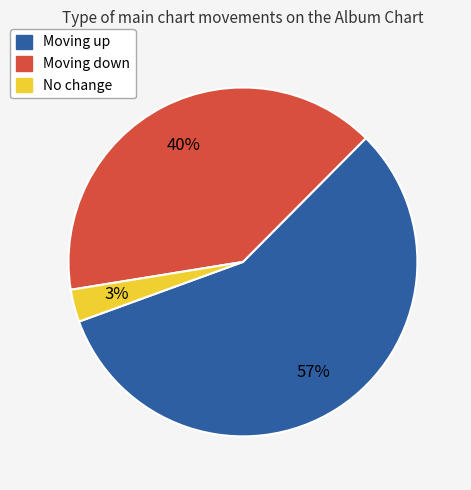

Which category has the biggest portion of the pie?

Moving up